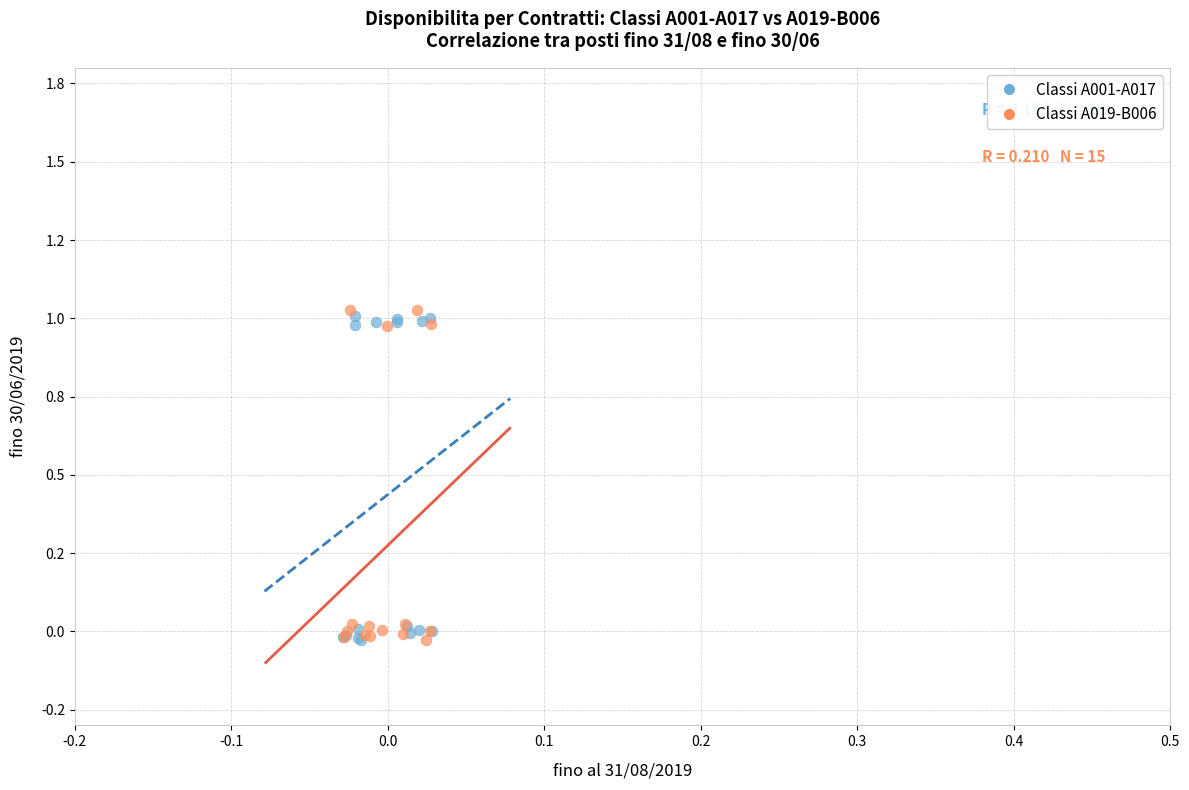

What are all the series names shown in the legend?

Classi A001-A017, Classi A019-B006